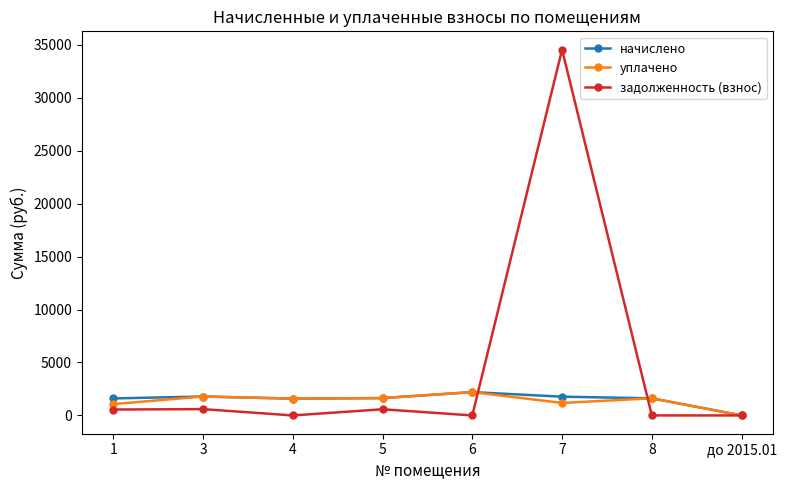

True or false: уплачено has a value of 2203.3 at 6.

True